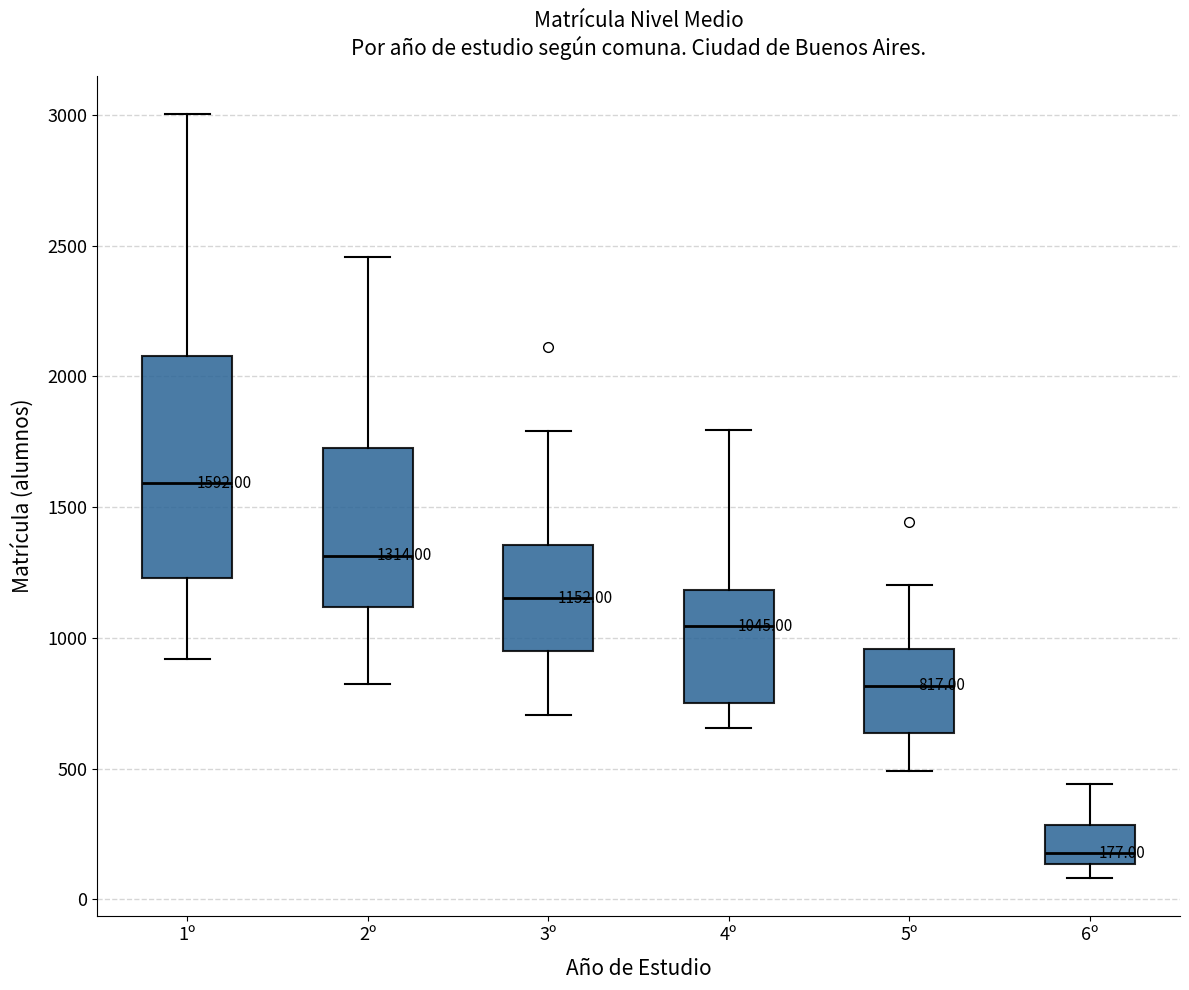

Which box's median line is the lowest?

6º